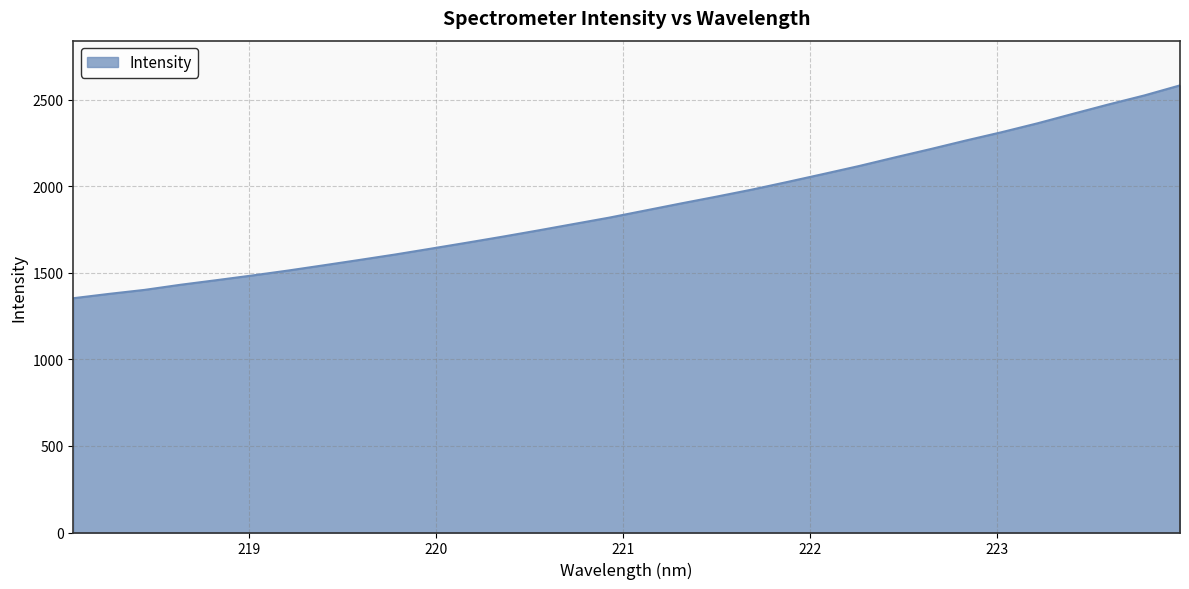

What is the difference between the maximum and minimum values?

1230.0